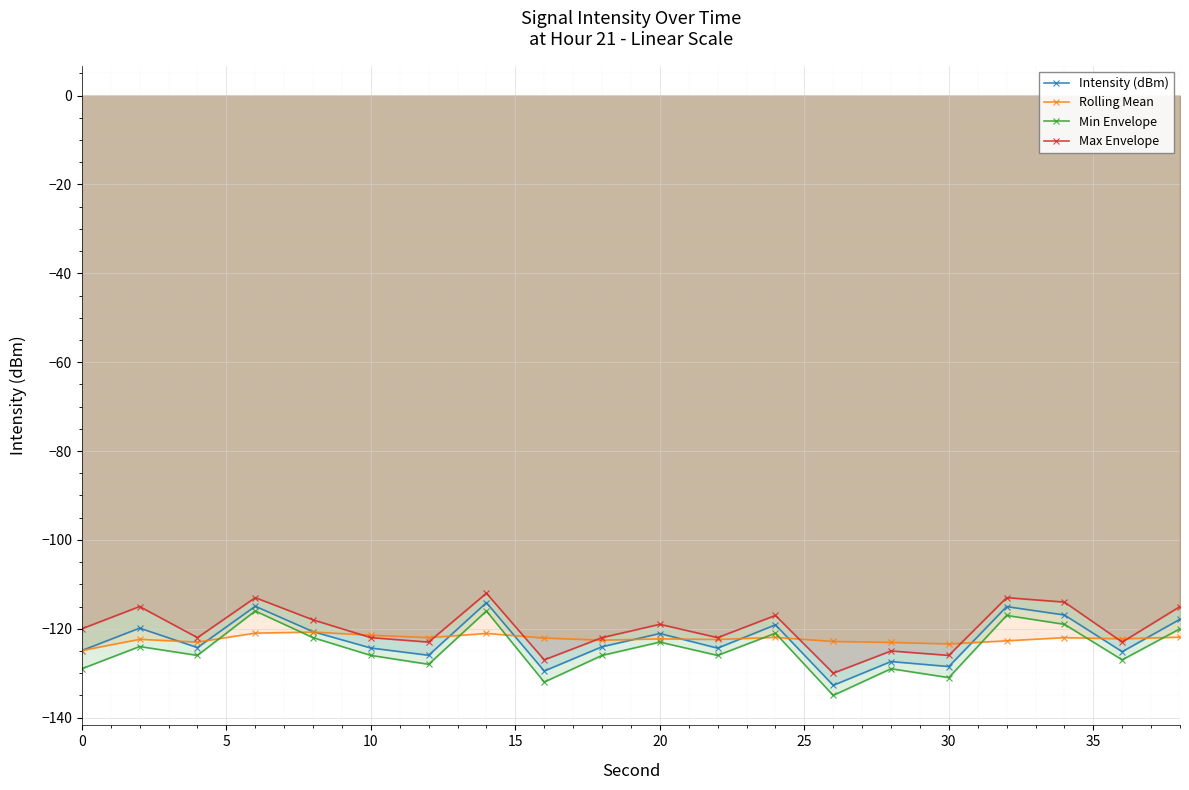

What is the maximum value for Min Envelope?

-116.0